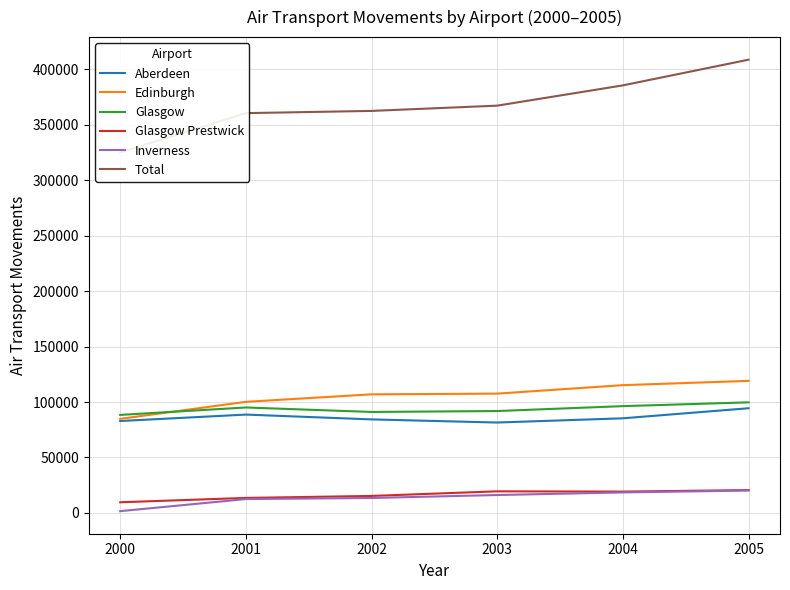

Is the value of Glasgow at 2001 greater than the value of Aberdeen at 2002?

Yes